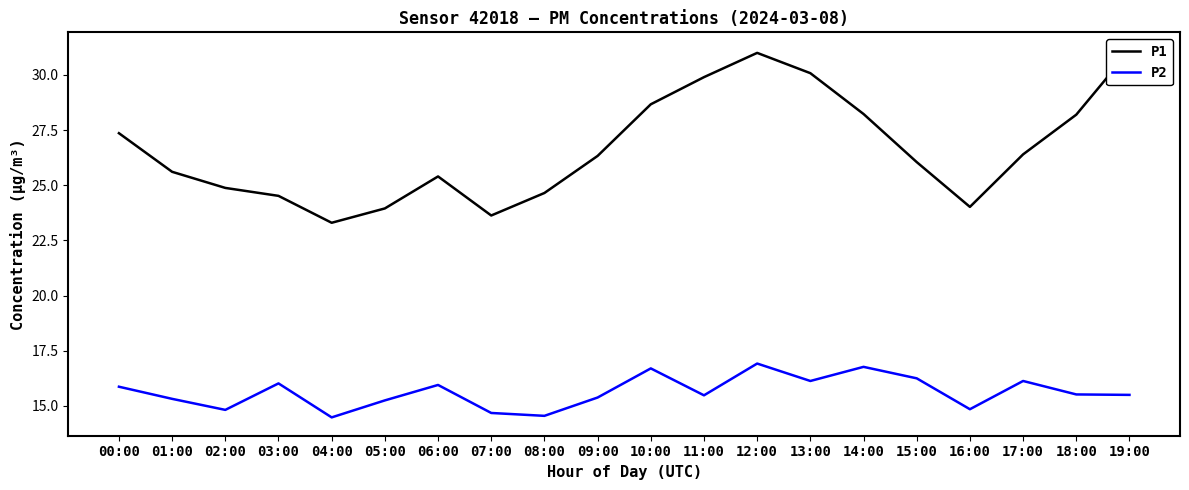

What is the difference between the maximum and second lowest values in the P2 series?

2.4